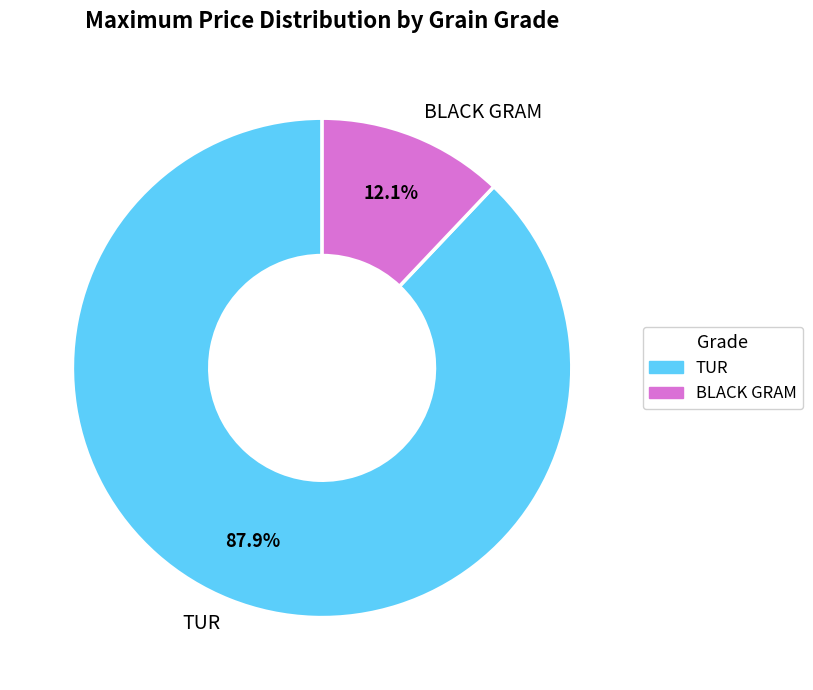

Is BLACK GRAM the majority of the pie?

No